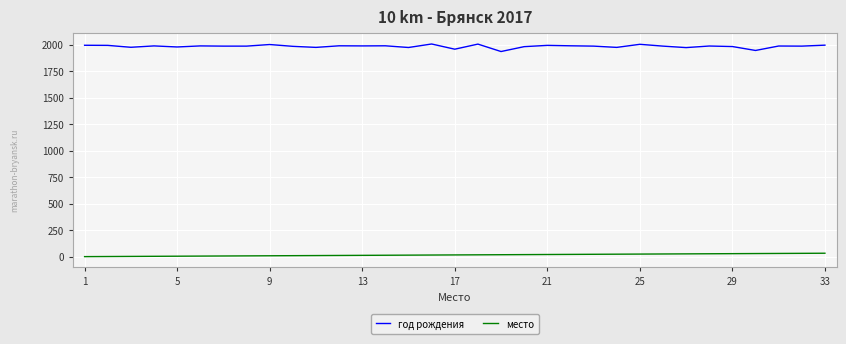

How many lines are shown in the chart?

2